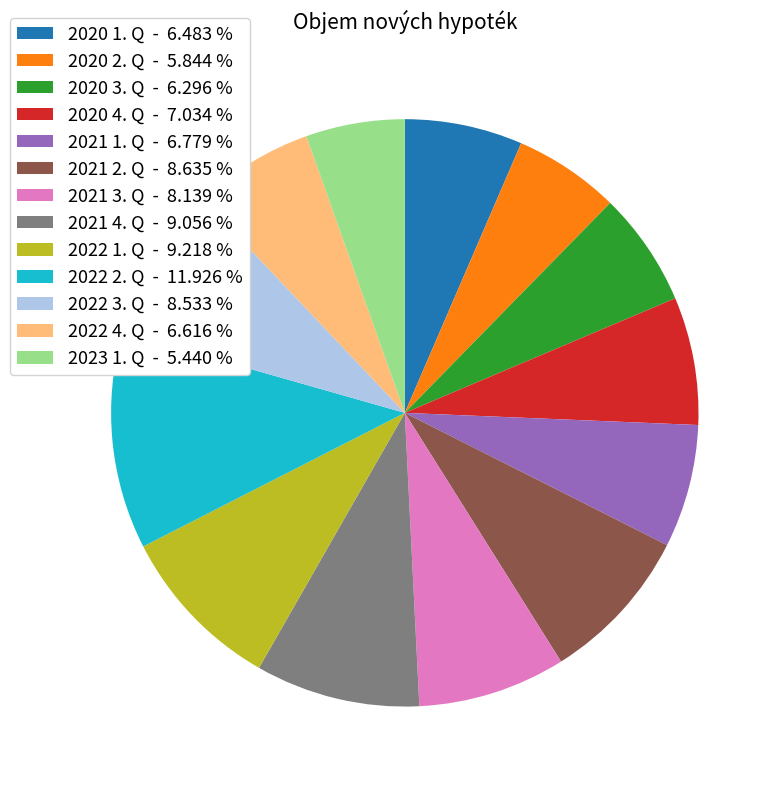

Does any single category account for the majority?

No